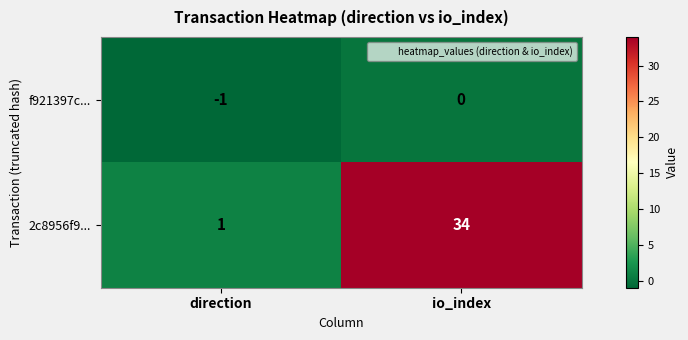

The value of f921397c... at io_index is 0. True or false?

True